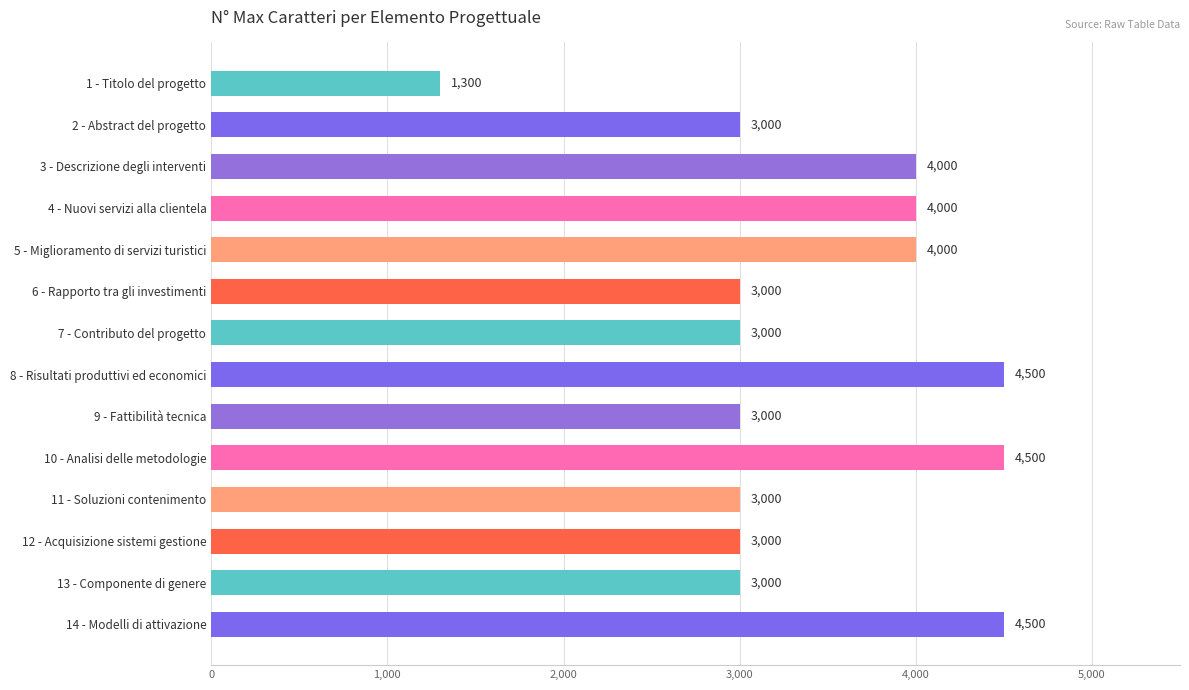

Is it true that the value at 4 - Nuovi servizi alla clientela is 4000?

True